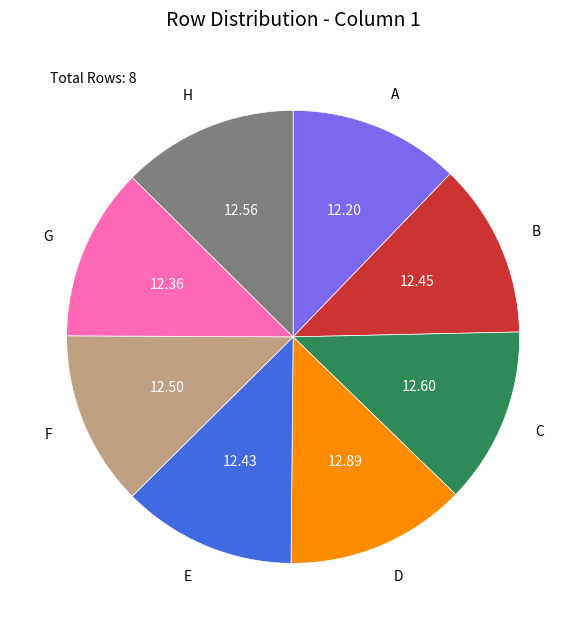

Is there any slice that represents more than half of the pie?

No